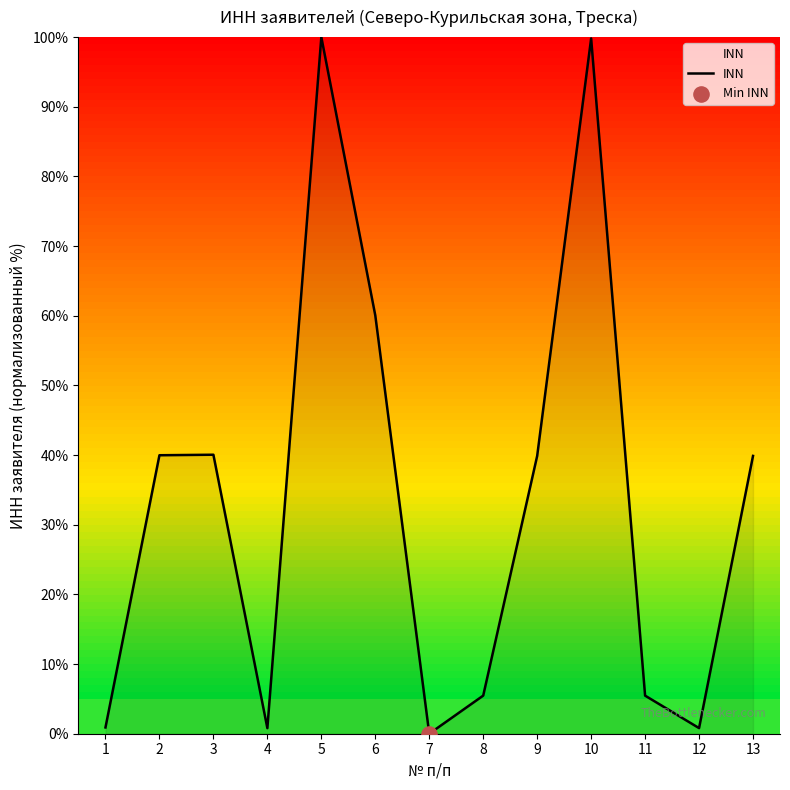

What is the change in value from 1 to 6?

+59.2